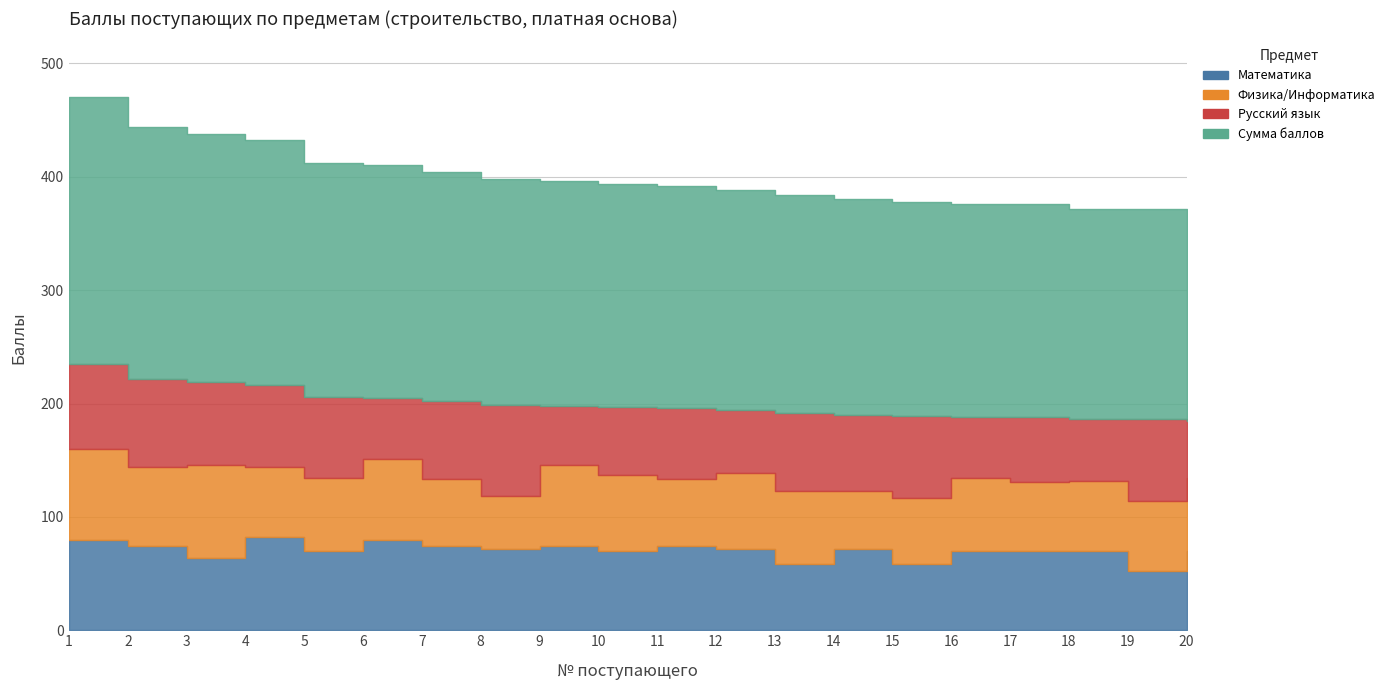

At which category does Русский язык reach its first local valley?

6